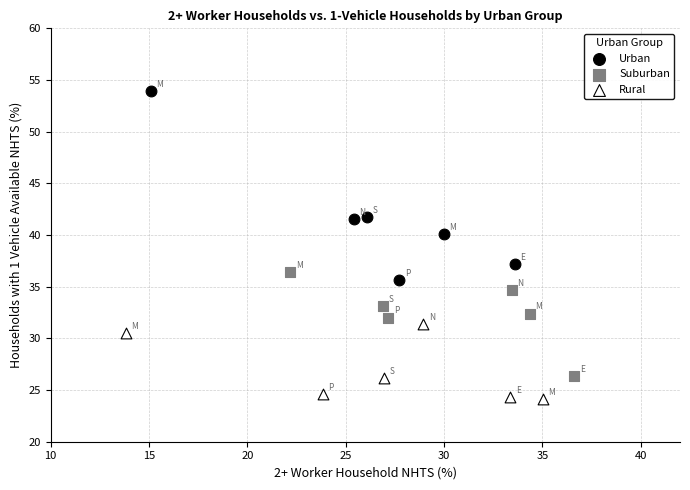

Which series contains the highest Y value?

Urban